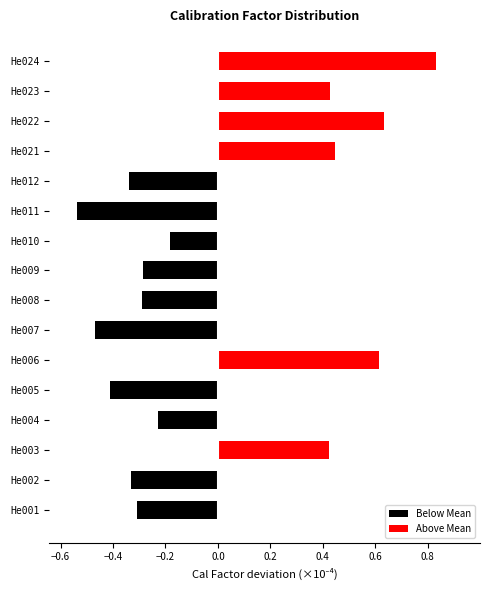

True or false: Below Mean has a value of -0.5 at He001.

False